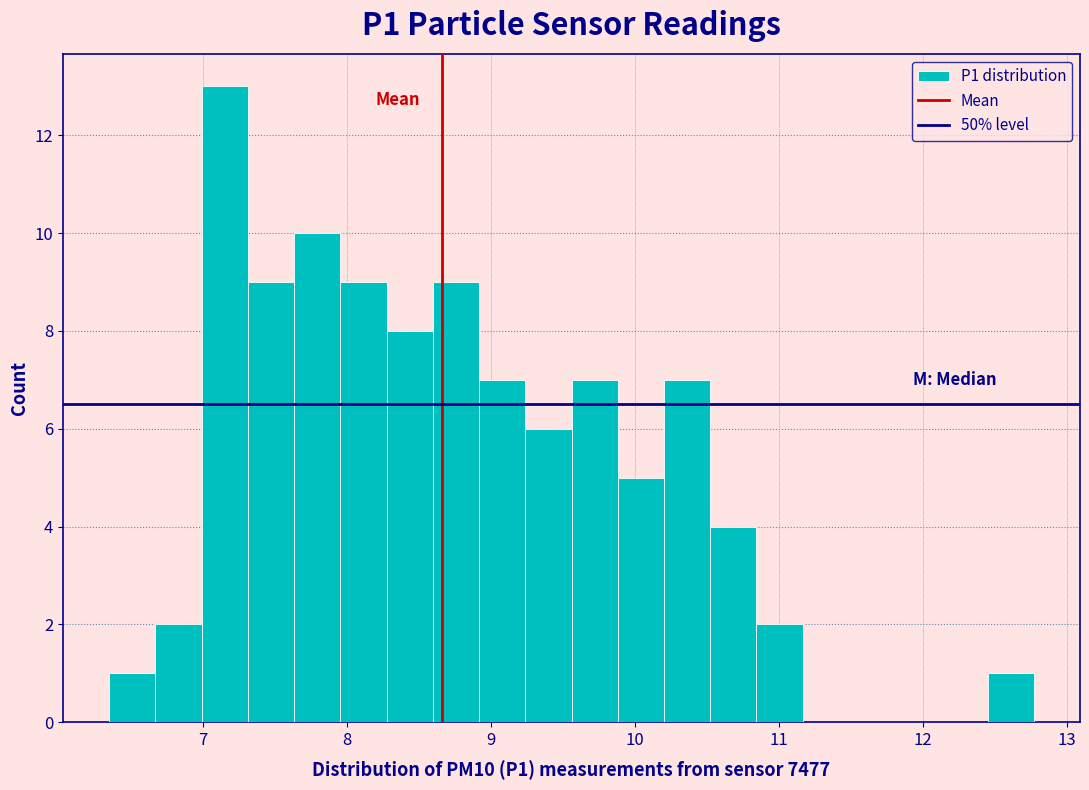

Around what value on the x-axis is the tallest bar? Give the approximate position of its centre, as read against the axis.

7.2